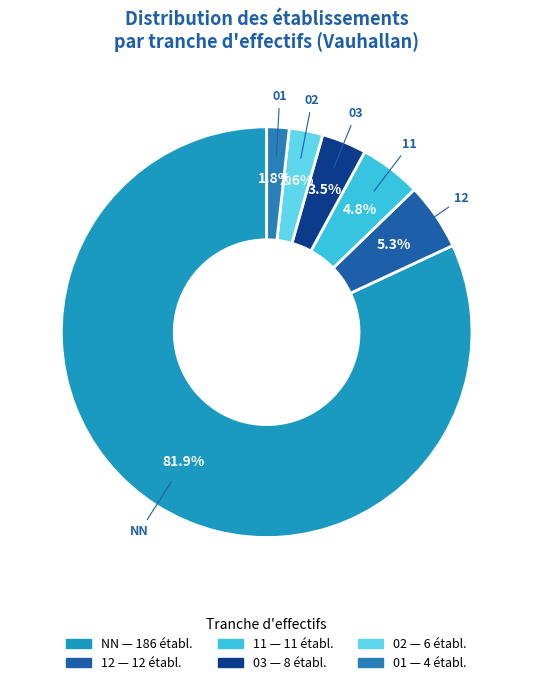

Which category has the smallest portion of the pie?

01